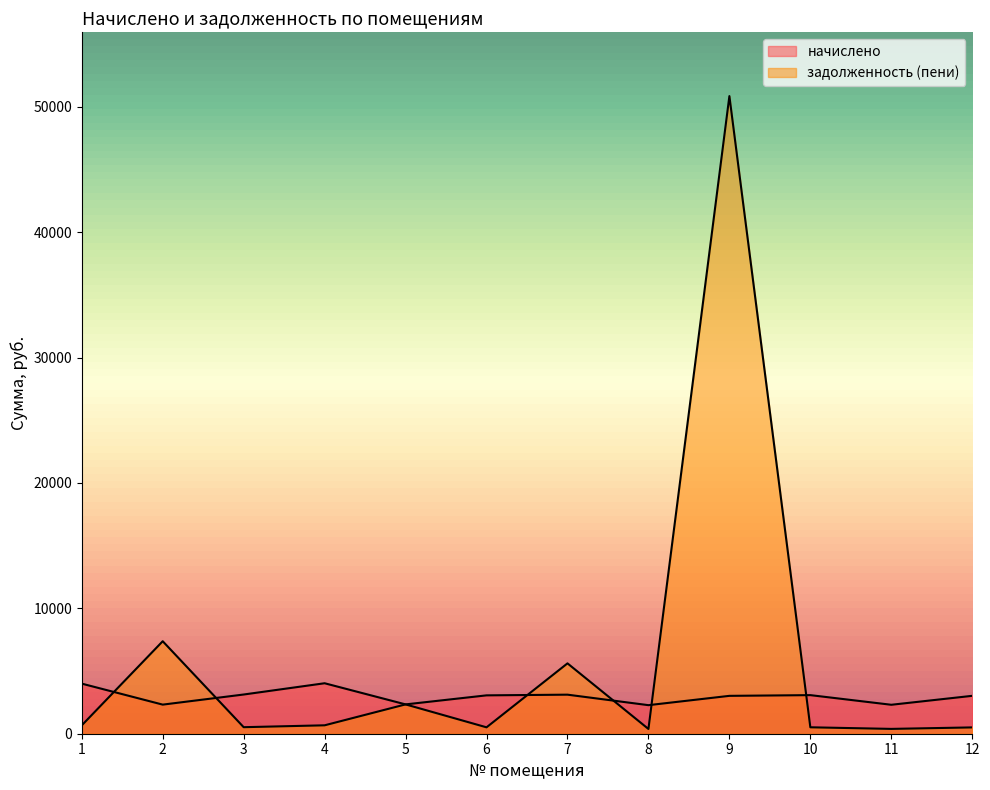

Which series has the largest range (max minus min)?

задолженность (пени)